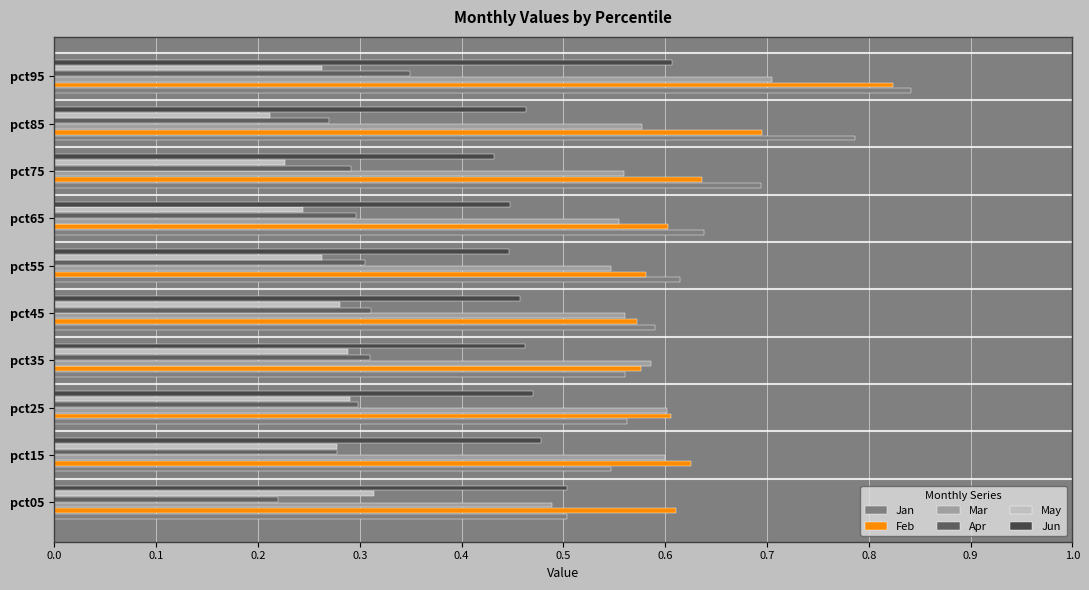

Which series changed the most between pct15 and pct85?

Jan